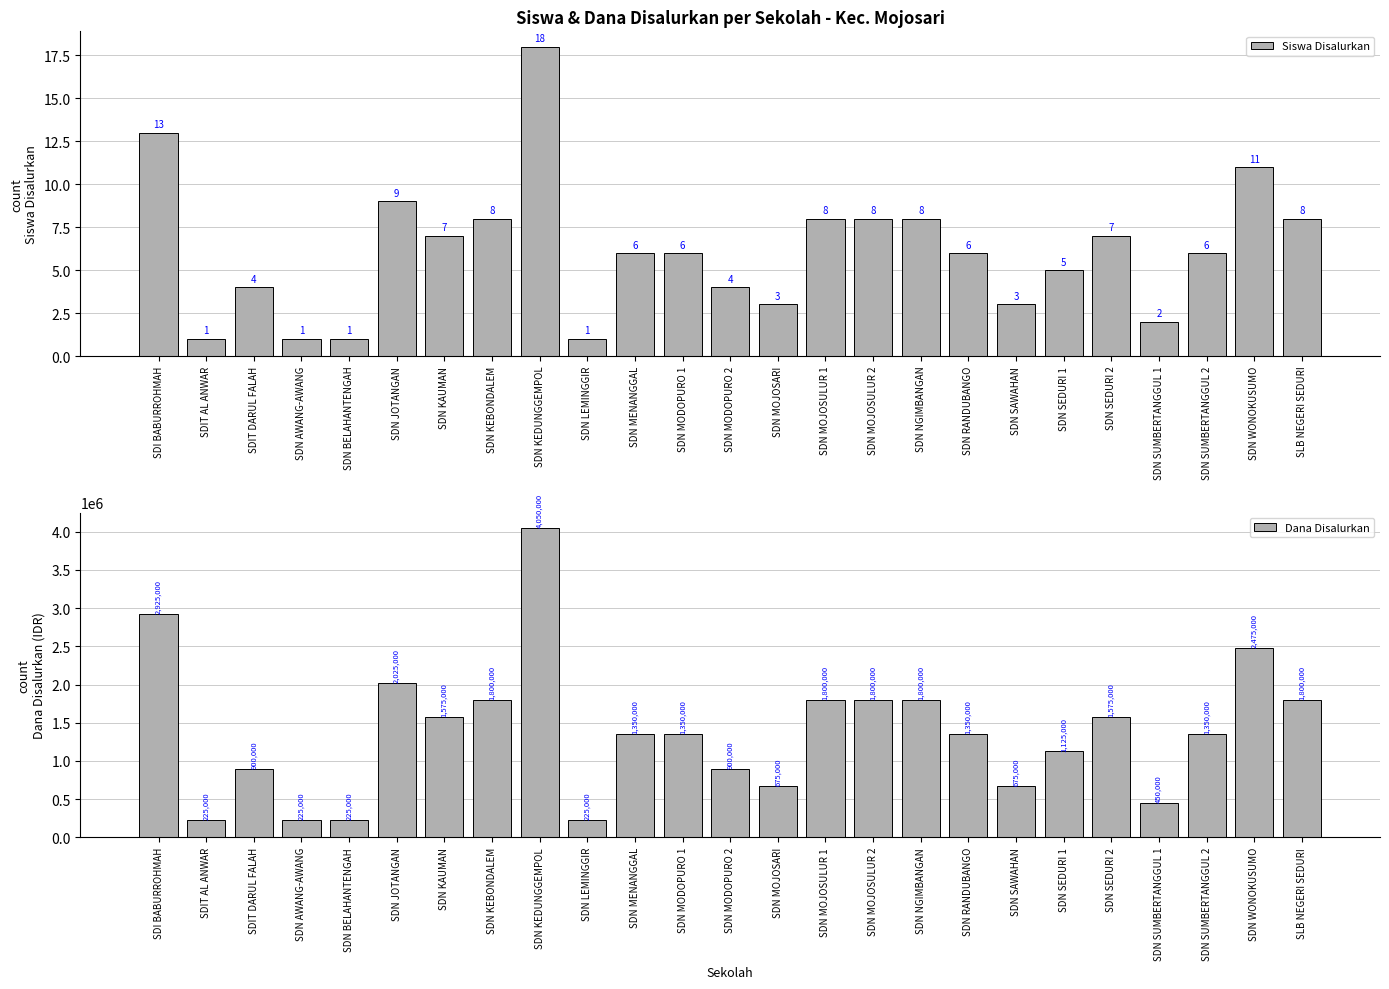

At which label does Siswa Disalurkan first exceed 6?

SDI BABURROHMAH